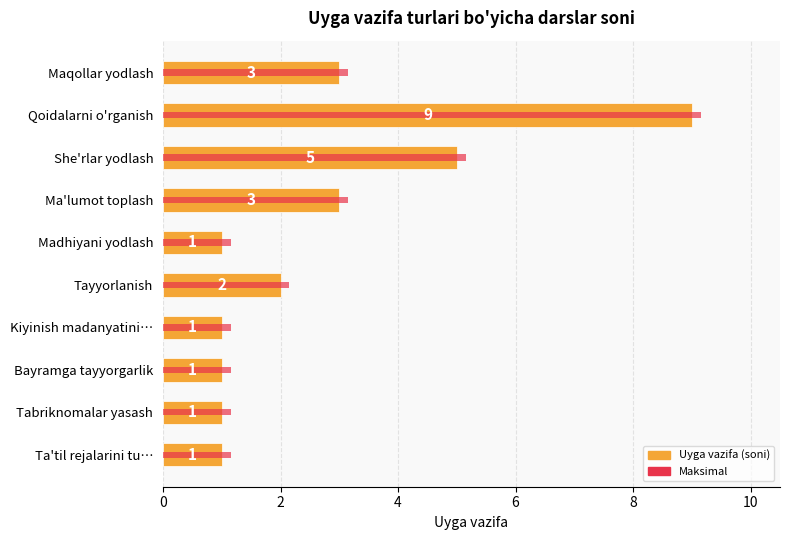

At how many categories does at least one series exceed 2?

5